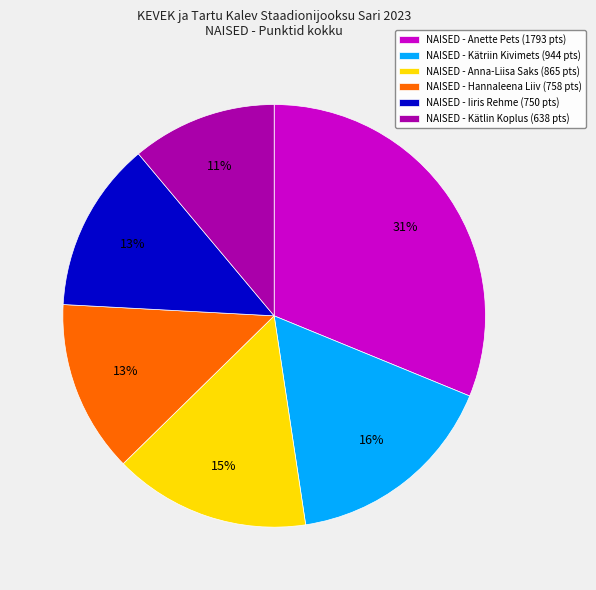

Do NAISED - Anette Pets (1793 pts) and NAISED - Iiris Rehme (750 pts) together represent more than half of the pie?

No